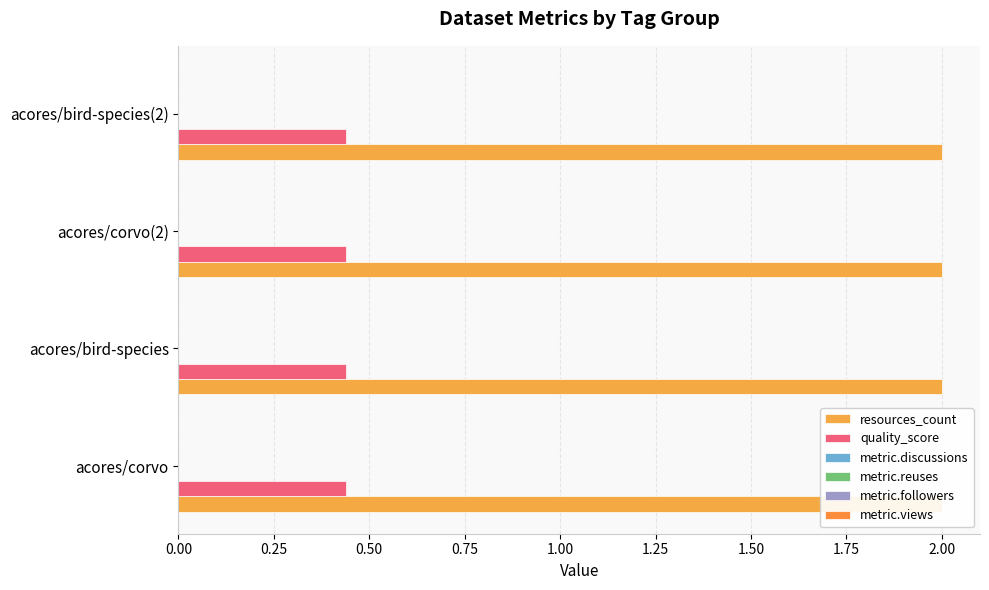

Where is metric.views nearest to the value 0?

acores/corvo